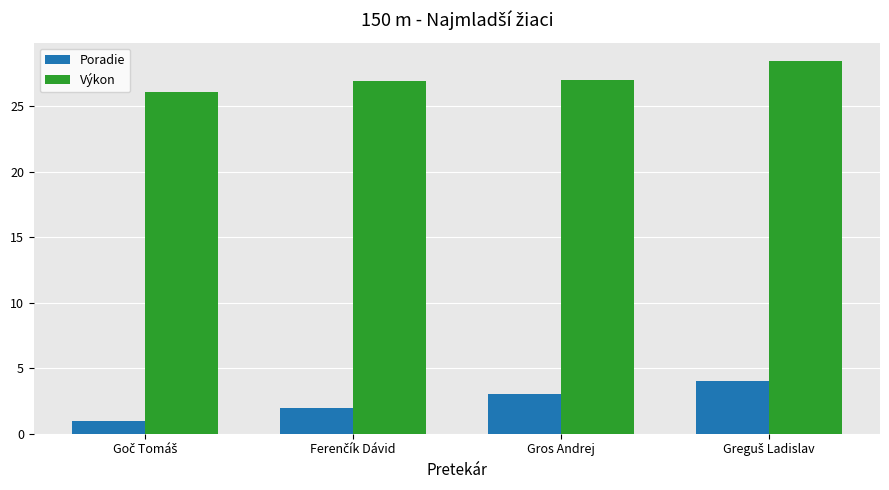

What is the difference between the second highest and minimum values in the Poradie series?

2.0